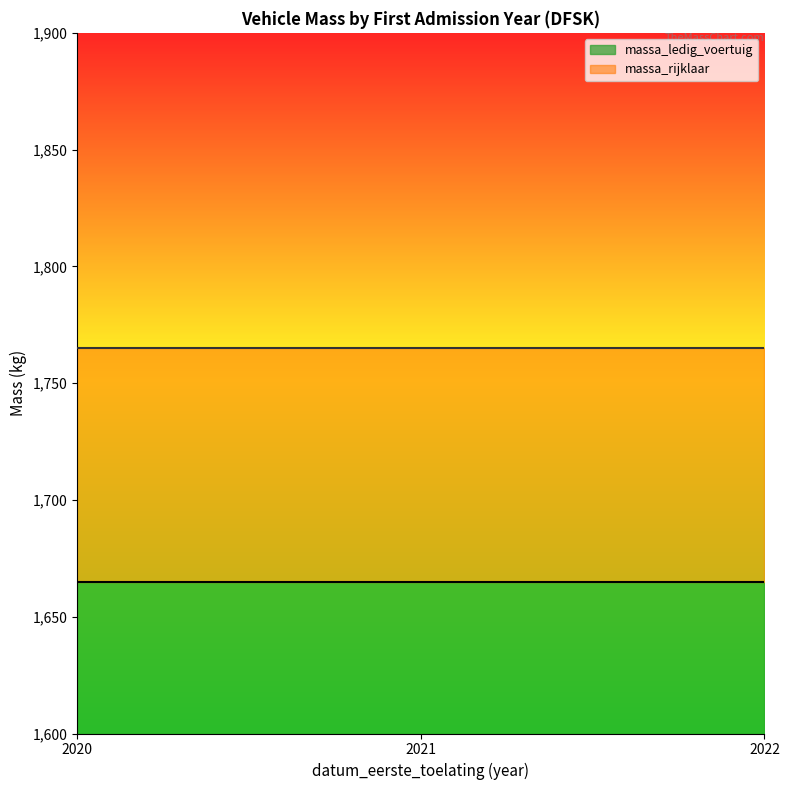

What is the difference between the highest and lowest values at 2020?

100